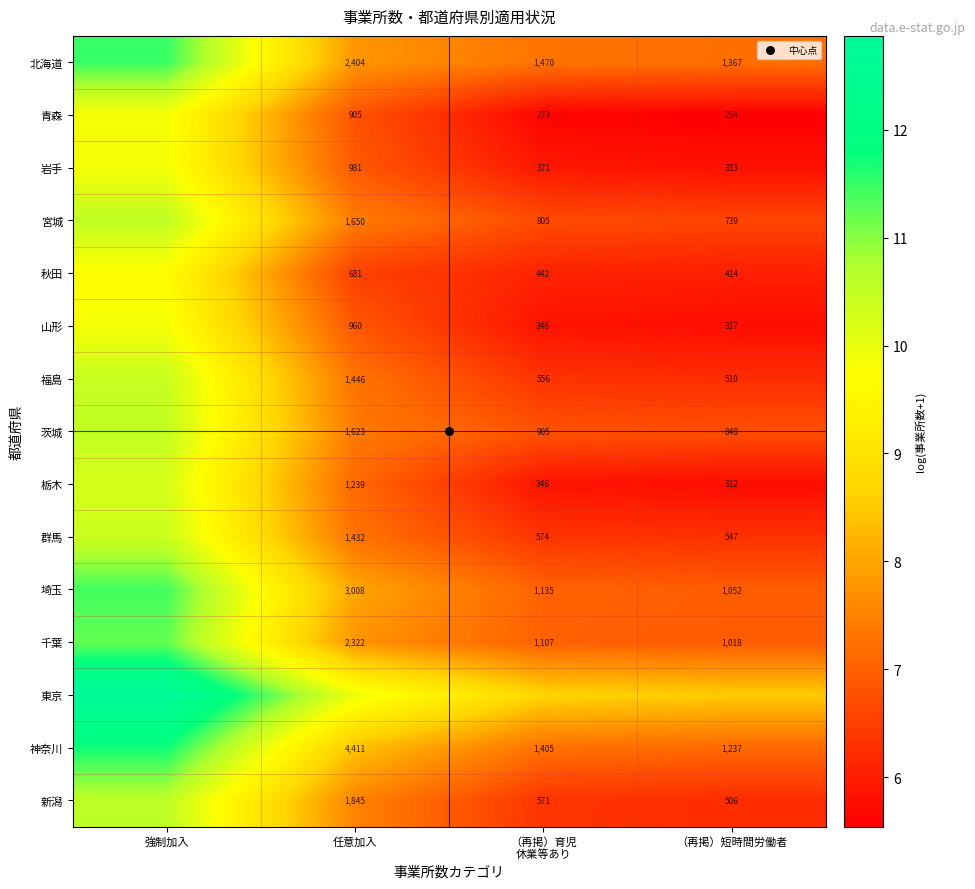

What value does the 神奈川 series have at （再掲）育児 休業等あり?

7.2